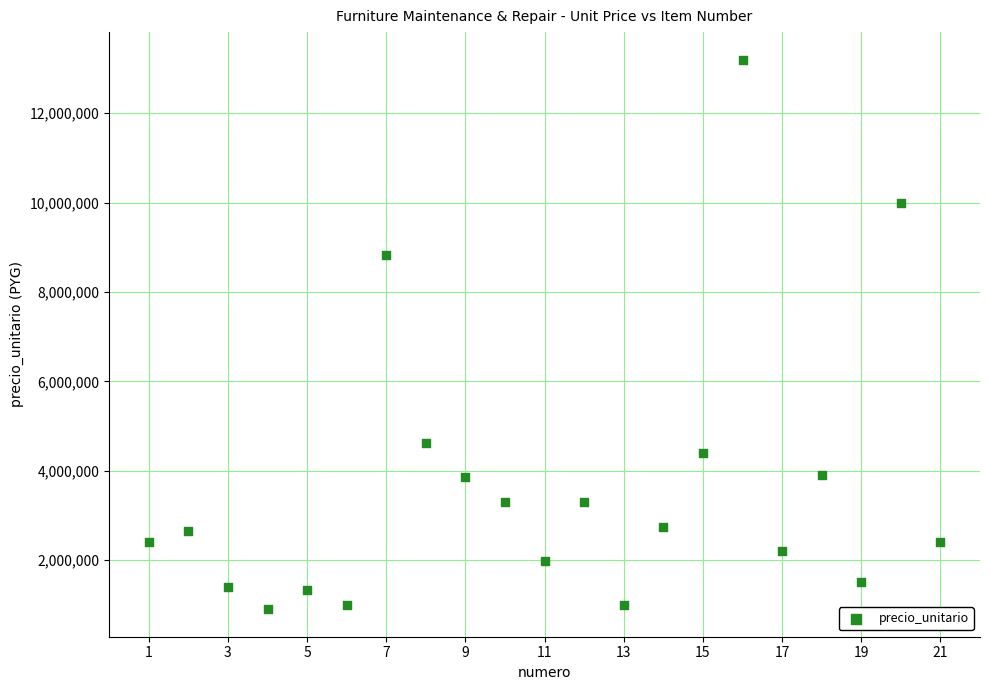

What Y value in the scatter plot is closest to 7050000?

8820000